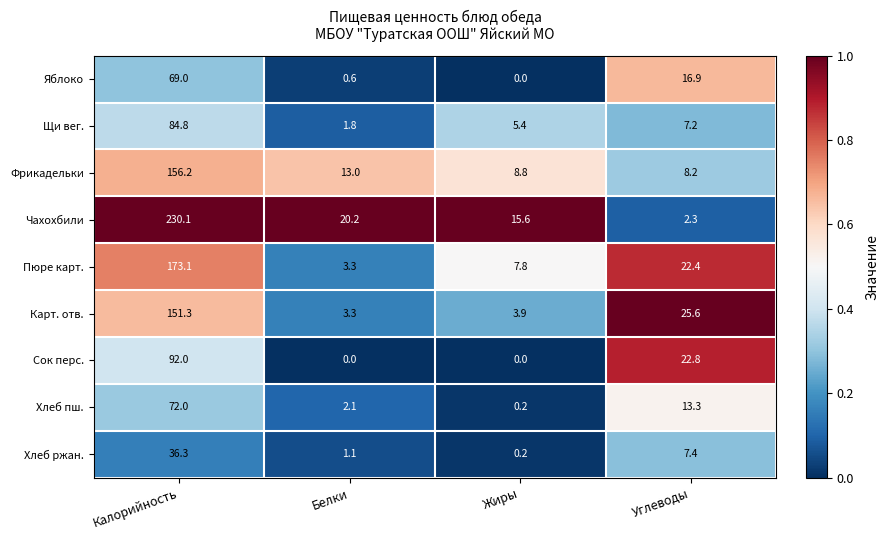

Where is Сок перс. nearest to the value 46?

Углеводы